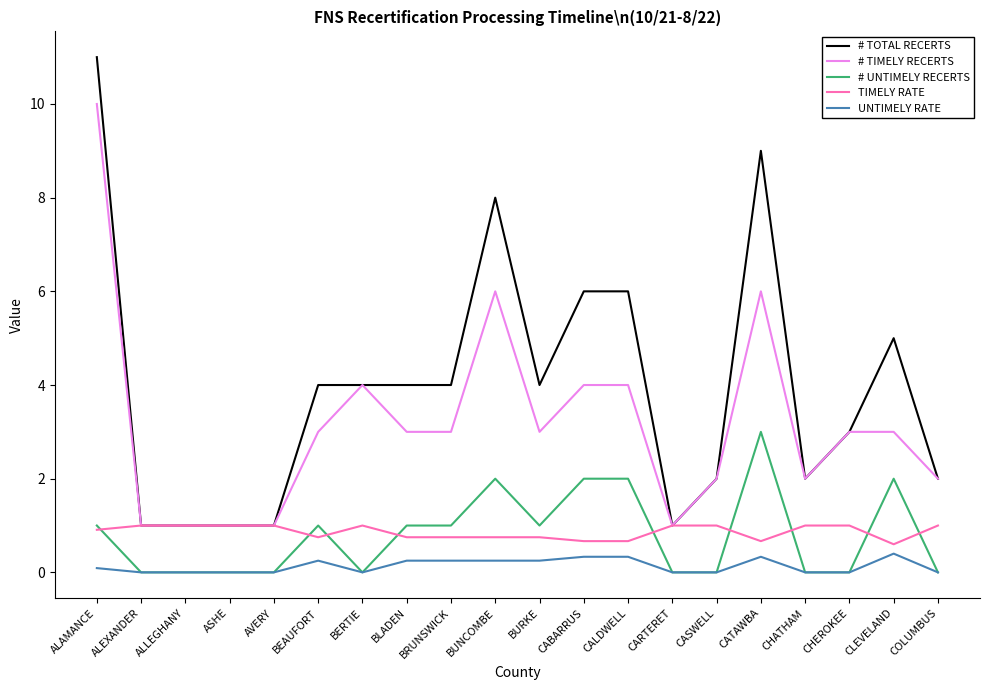

Read the # UNTIMELY RECERTS value at BEAUFORT.

1.0